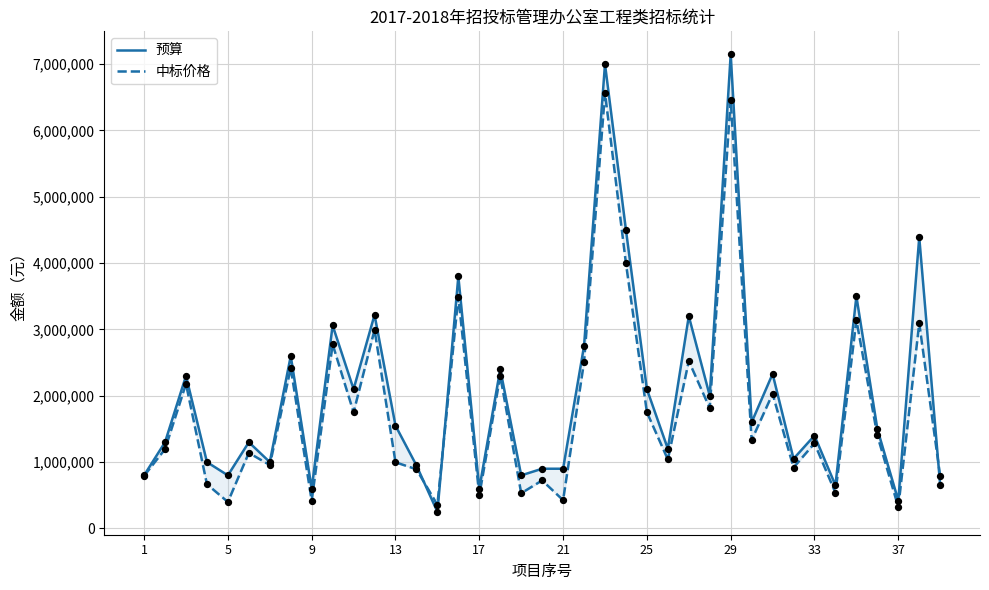

Is the value of 预算 at 14 greater than the value of 中标价格 at 24?

No